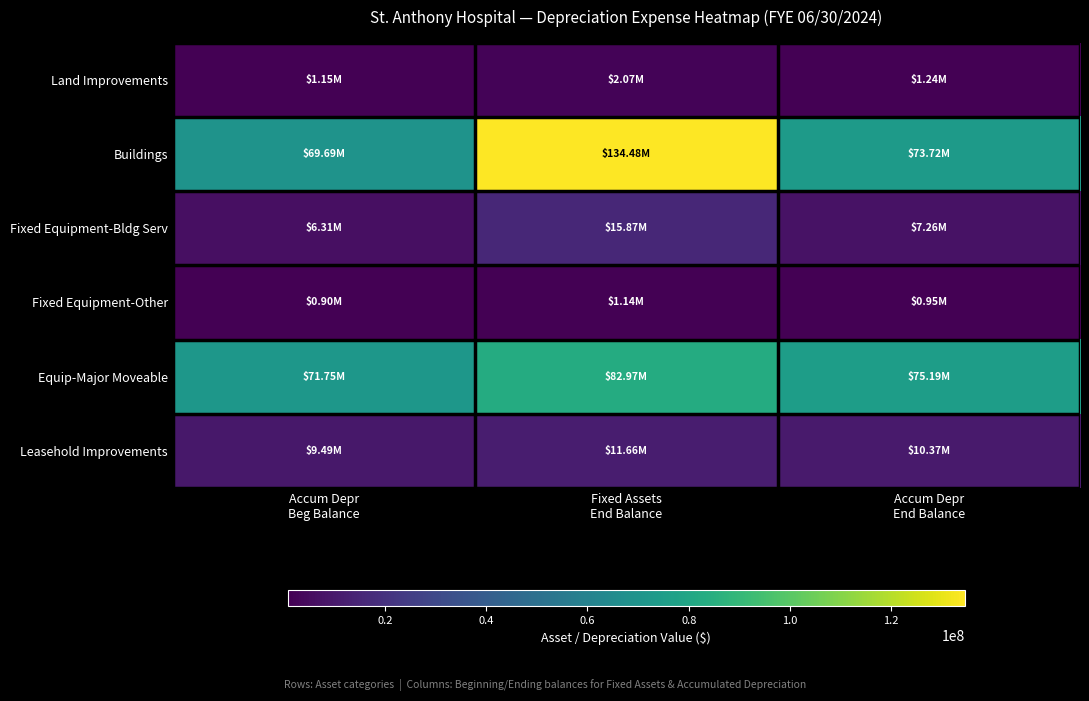

What is the spread (max minus min) of values at Fixed Assets
End Balance?

133337004.7